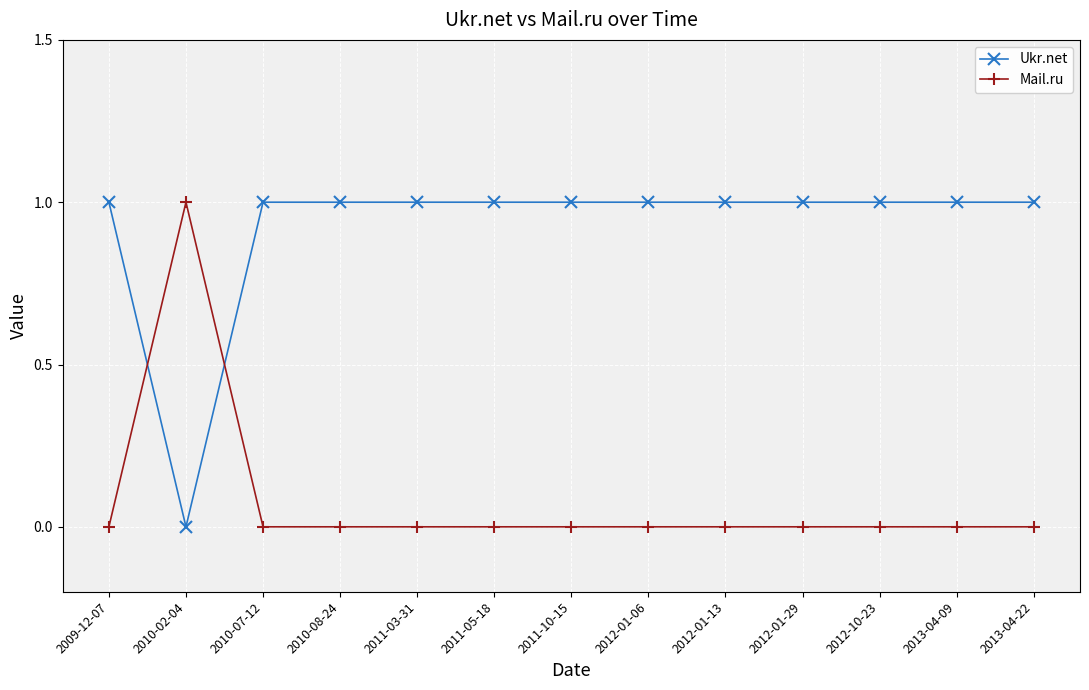

What is the sum of all Ukr.net values?

12